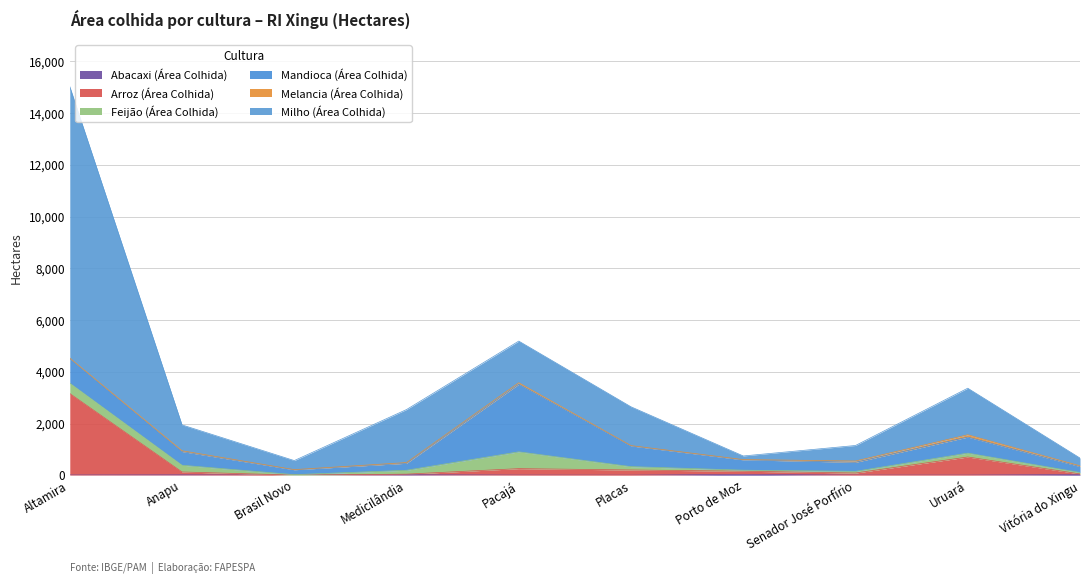

What is the approximate value of Milho (Área Colhida) at Anapu?

1000